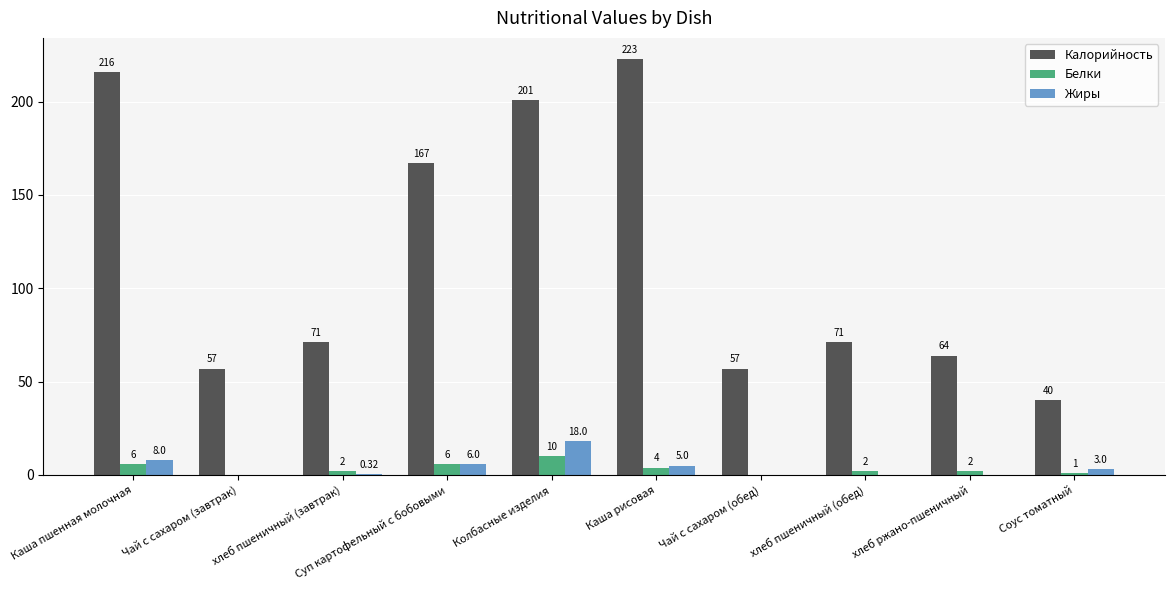

At which label does Жиры reach its peak?

Колбасные изделия